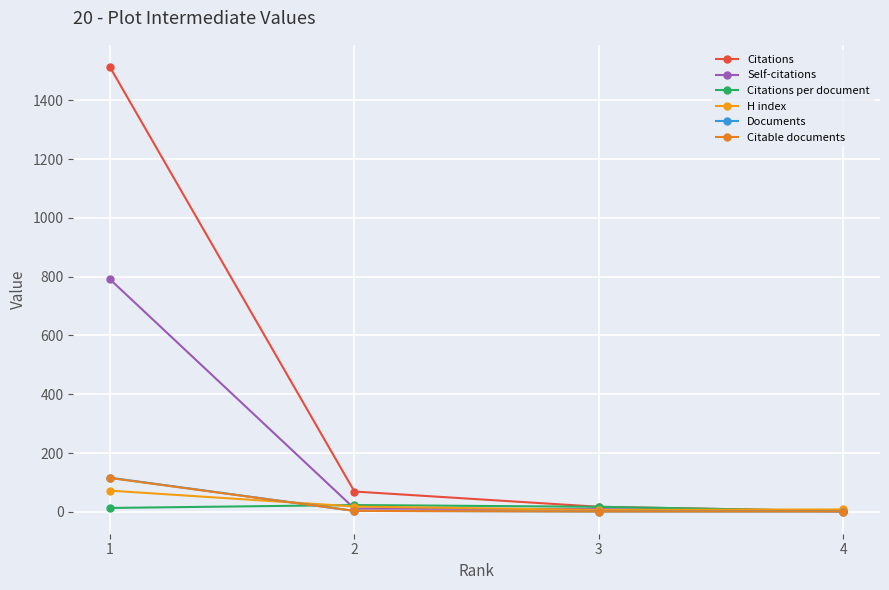

Rank the categories by Documents value from highest to lowest.

1, 2, 3, 4